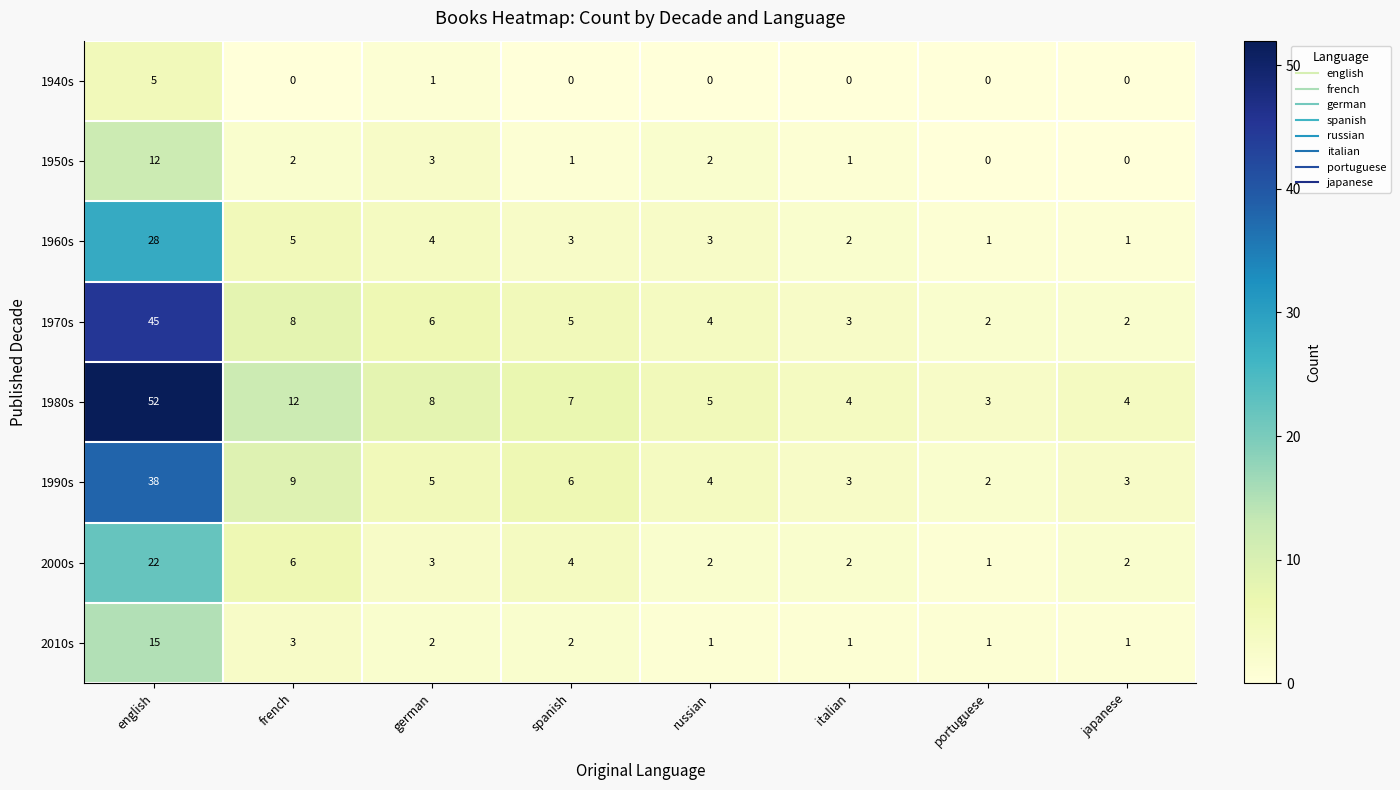

What is the average value of the 1970s series?

9